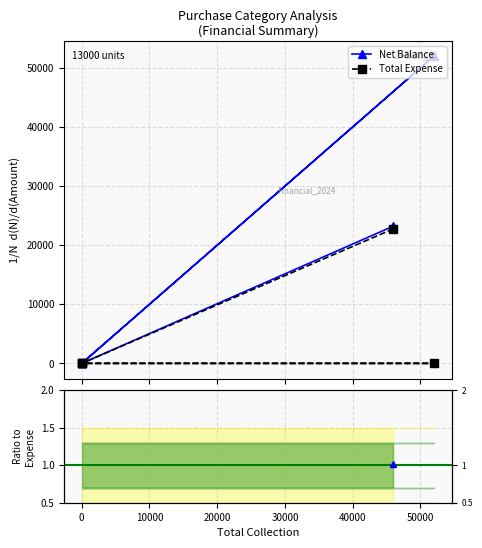

Which series changed the most between 0 and 20000?

Net Balance